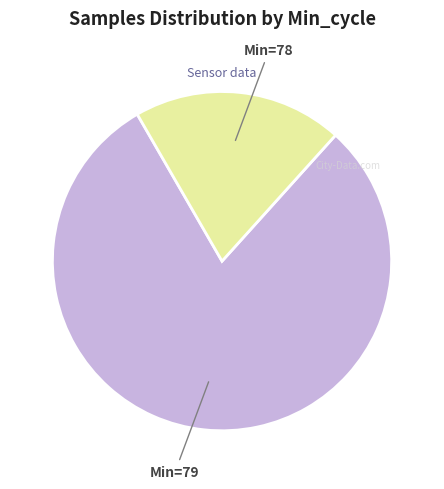

Is the sum of Min=78 and Min=79 greater than half?

Yes